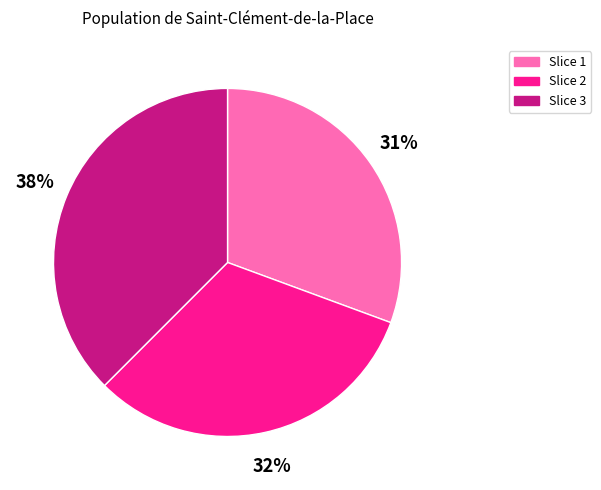

How many slices are in this pie chart?

3